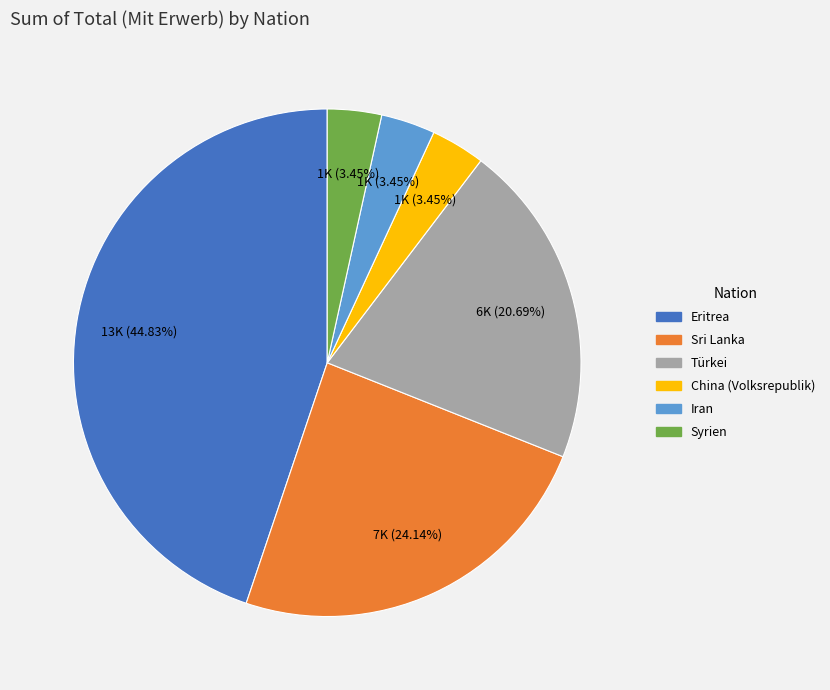

What is the ratio of the value at China (Volksrepublik) to the value at Iran?

1.0